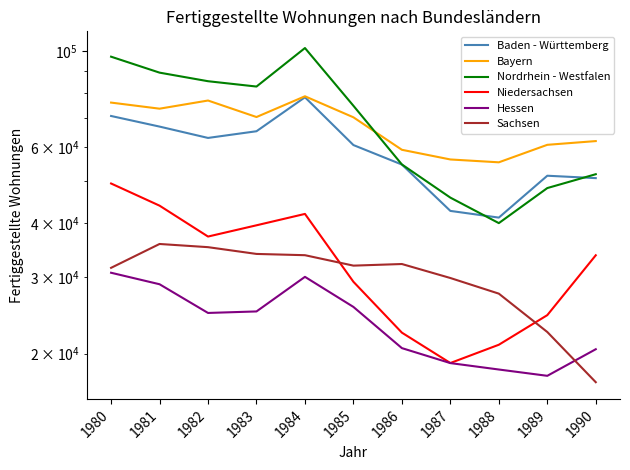

Count the number of categories in the chart.

11